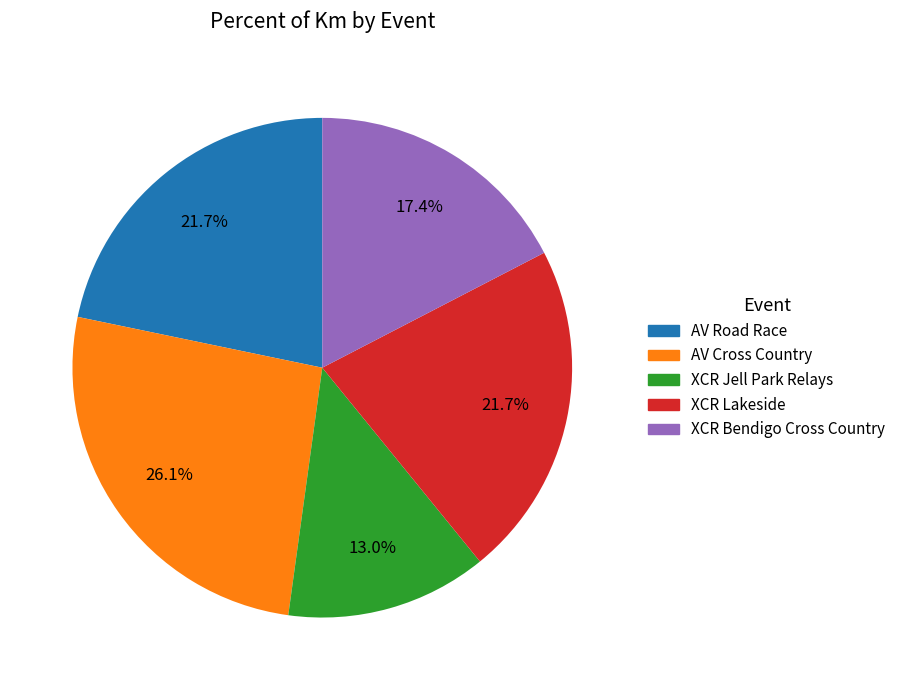

What is the total percentage of AV Road Race and AV Cross Country?

47.8%